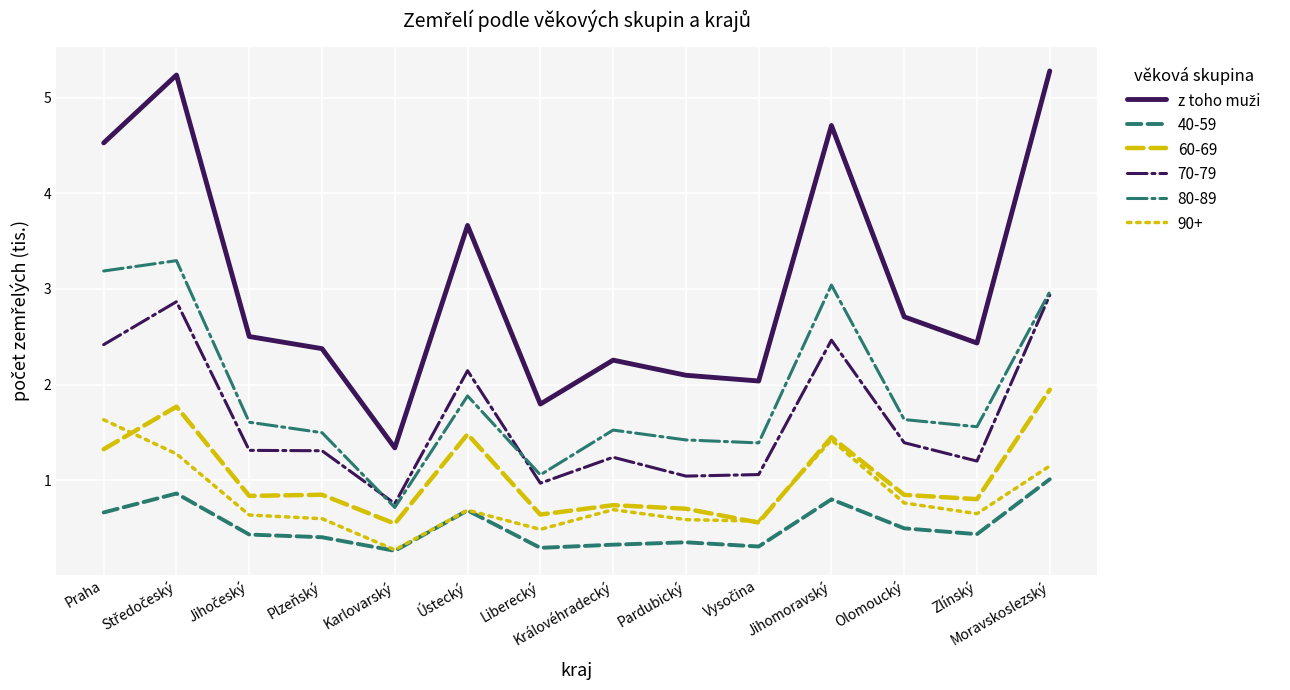

True or false: 60-69 and 80-89 cross at least once.

False